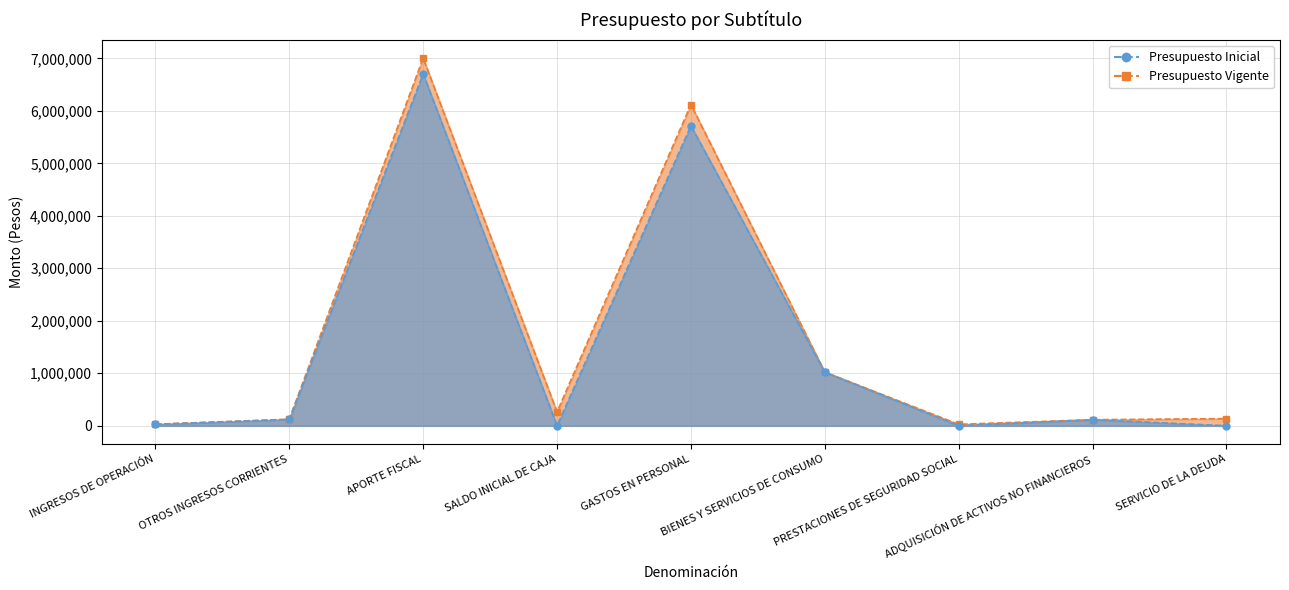

What is the maximum value shown in the chart?

7003580